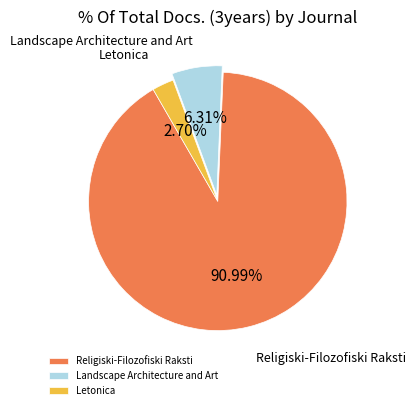

To the nearest percent, what percentage of the pie is Landscape Architecture and Art?

6%